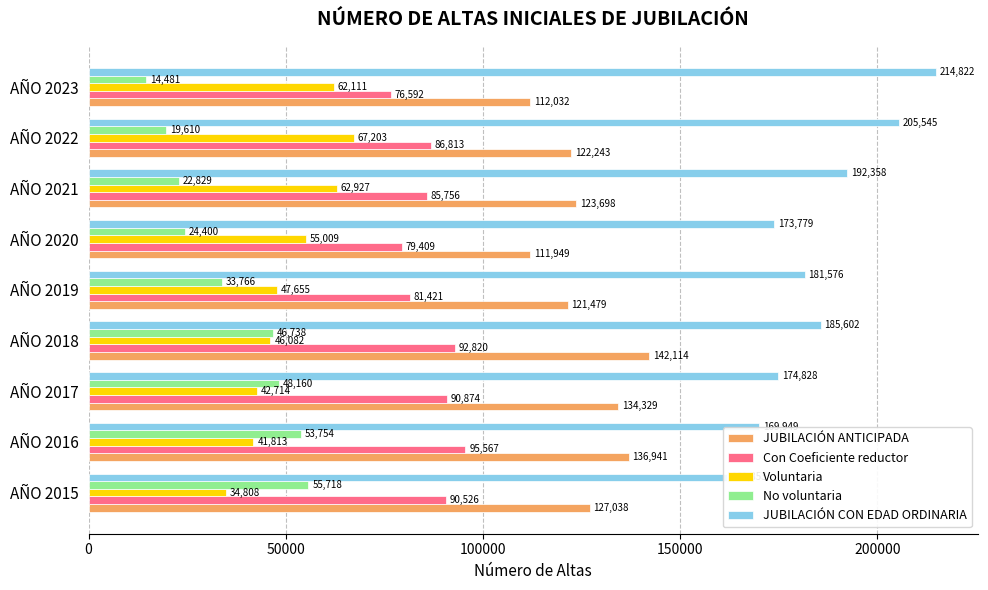

At how many categories does at least one series exceed 77364?

9